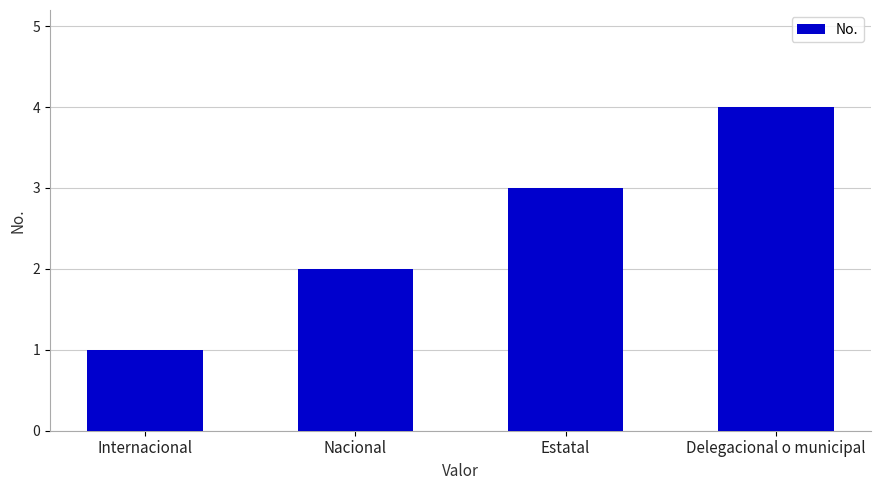

The value at Nacional is 2. True or false?

True